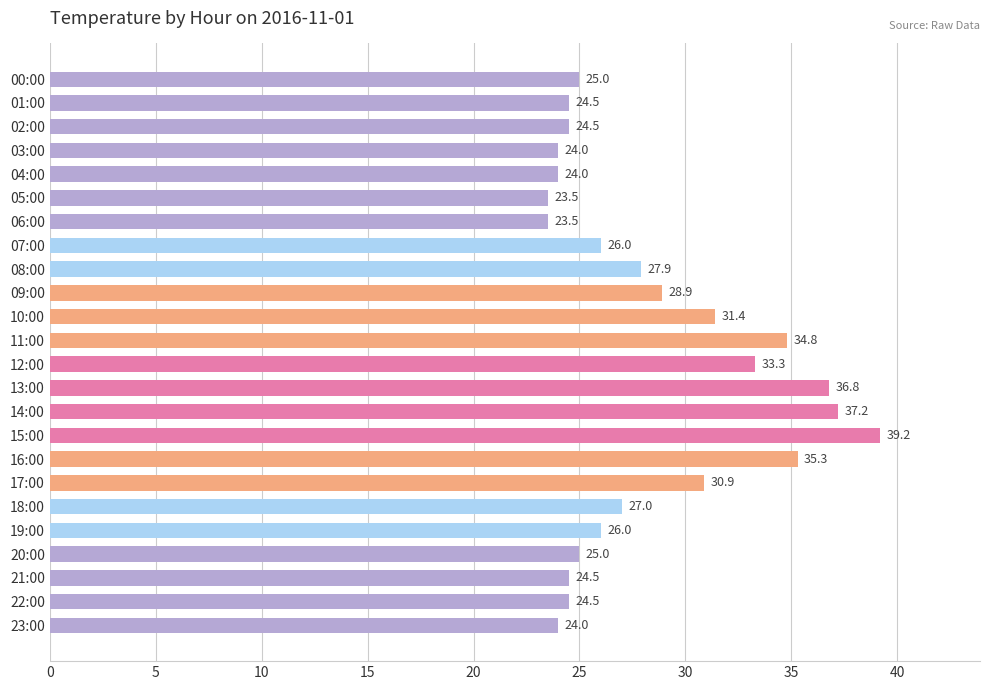

Reading top to bottom, transcribe all the data shown in this chart.

25.0	24.5	24.5	24.0	24.0	23.5	23.5	26.0	27.9	28.9	31.4	34.8	33.3	36.8	37.2	39.2	35.3	30.9	27.0	26.0	25.0	24.5	24.5	24.0